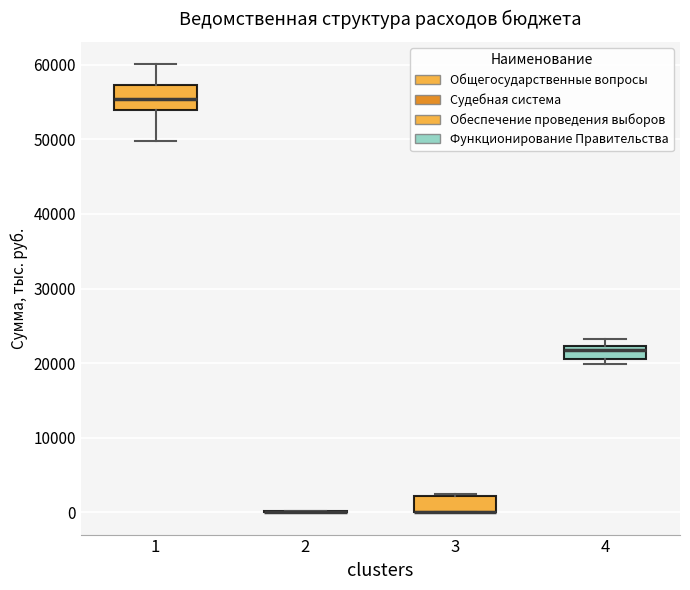

Reading left to right, transcribe this box plot: for each box, give where its median line is, the range the box spans, and where its two whiskers end, as read against the y-axis. The values are not printed on the chart, so give them approximately, as read against the axis.

1: median 55000, box 54000 to 57000, whiskers 50000 to 60000
2: box collapsed to a line at 0, whiskers 0 to 0
3: median 0 (drawn on the box's lower edge), box 0 to 2000, whiskers 0 to 2000
4: median 22000 (just below the box's upper edge), box 21000 to 22000, whiskers 20000 to 23000